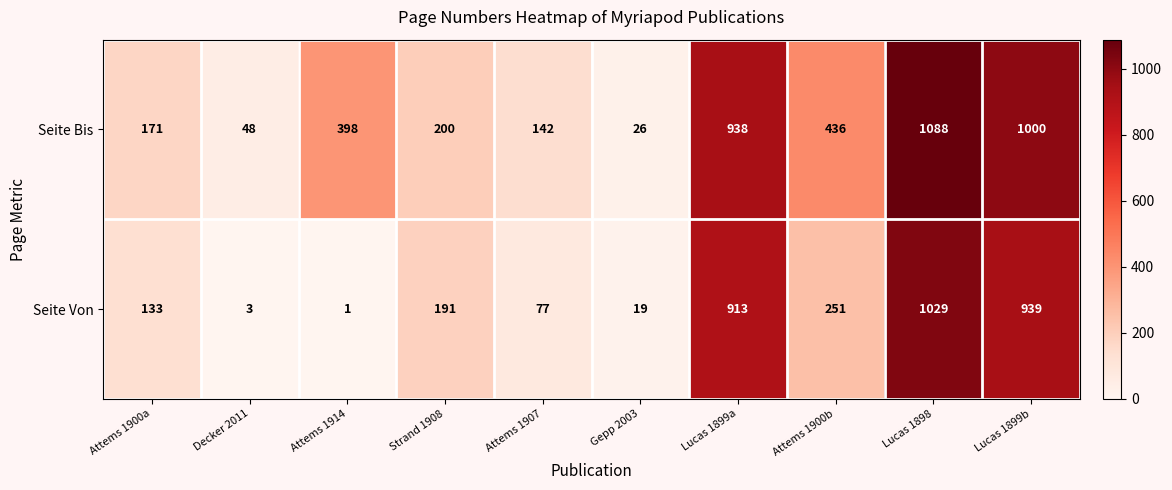

What is the maximum value shown in the chart?

1088